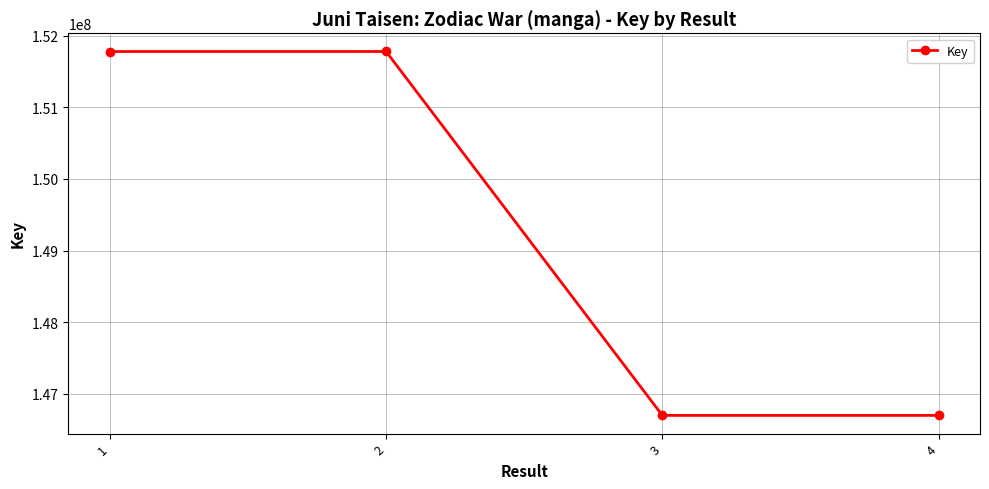

What is the ratio of the value at 2 to the value at 4?

1.0